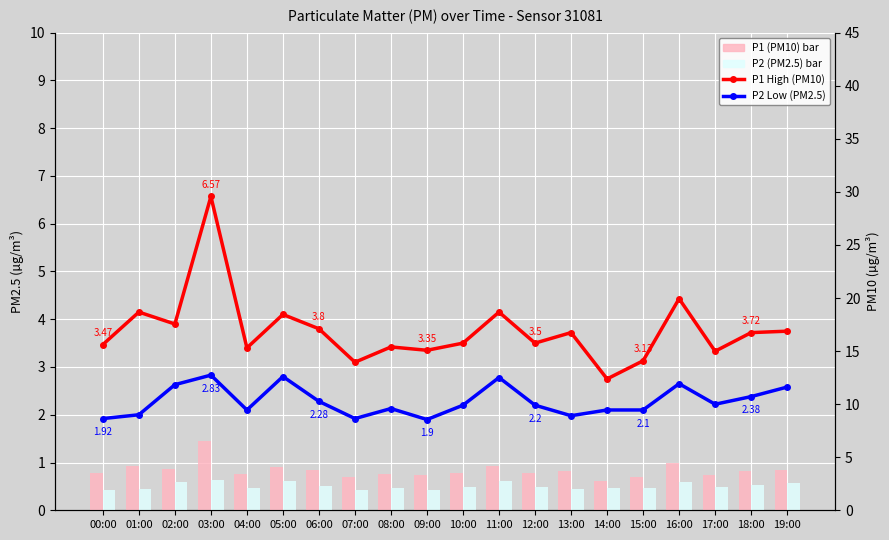

At which label does P1 (PM10) bar reach its minimum?

14:00